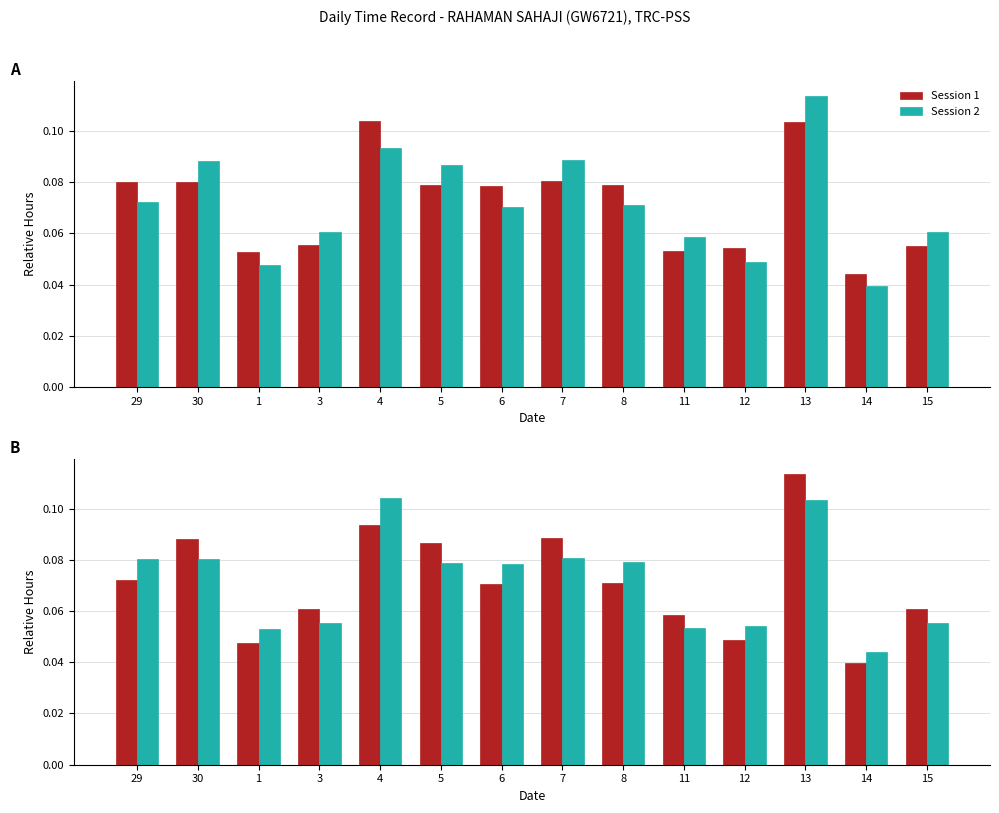

What is the value of the Session 1 bar at the 4th from the left?

0.1